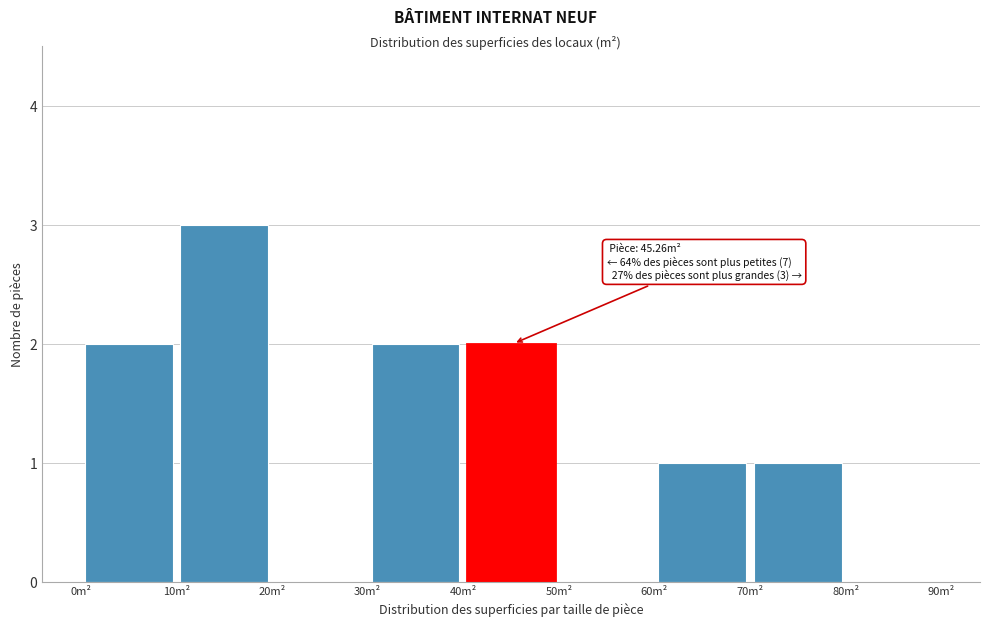

Over which range of the x-axis is the bar tallest?

10 to 20